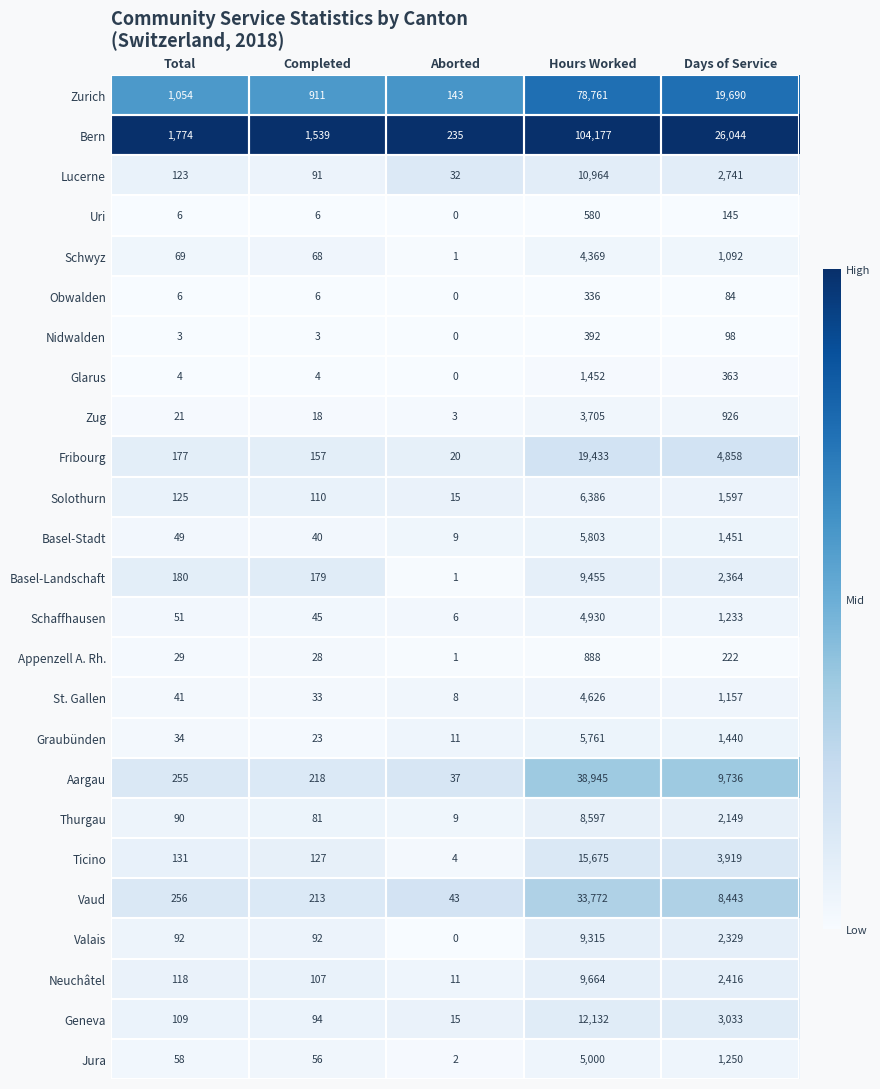

What is the spread (max minus min) of values at Total?

1771